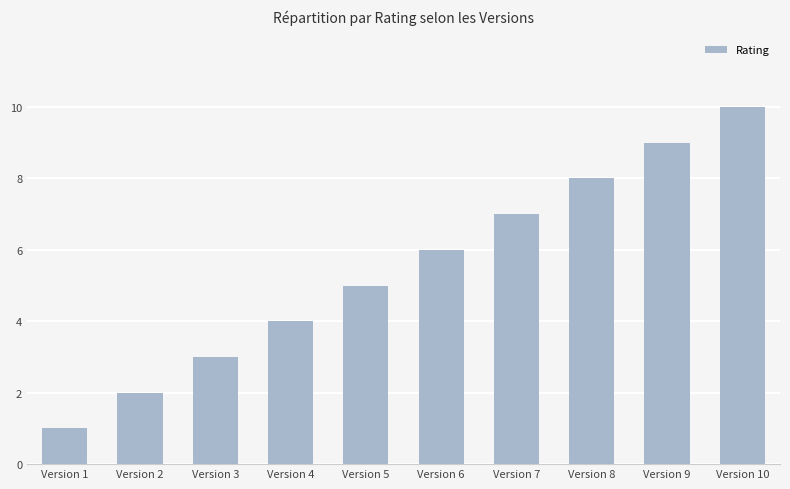

True or false: the data shows 1 at Version 1.

True